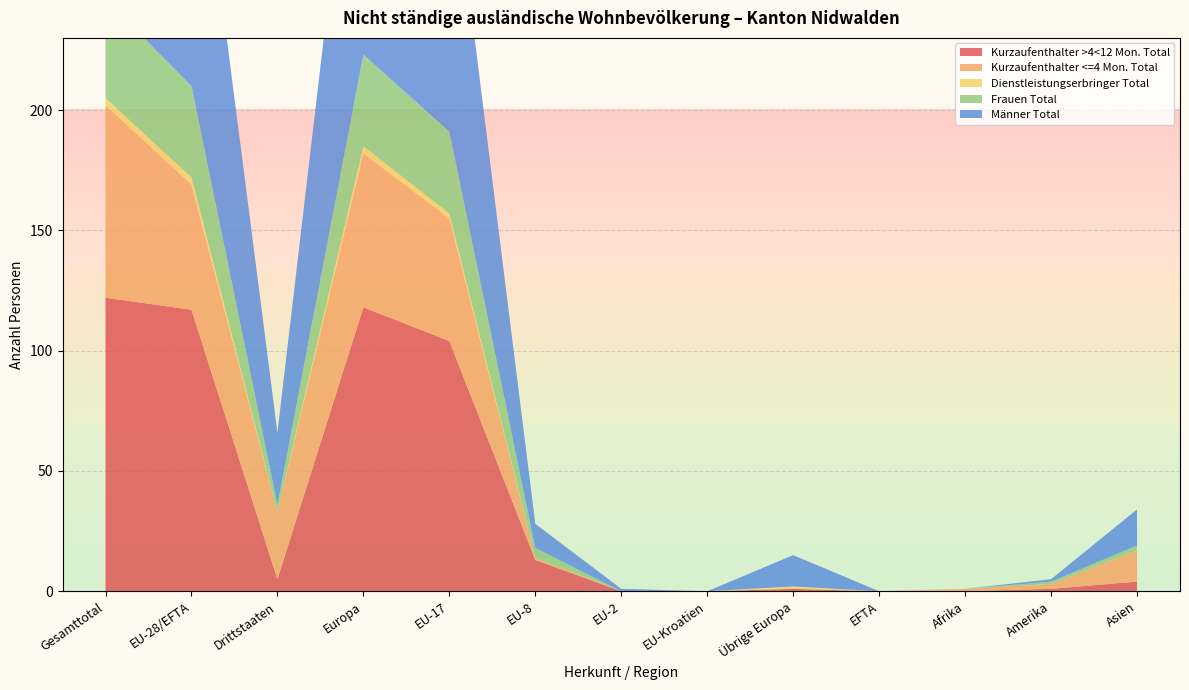

Reading left to right, list all the values displayed in this chart.

Kurzaufenthalter >4<12 Mon. Total: Gesamttotal=122	EU-28/EFTA=117	Drittstaaten=5	Europa=118	EU-17=104	EU-8=13	EU-2=0	EU-Kroatien=0	Übrige Europa=1	EFTA=0	Afrika=0	Amerika=1	Asien=4
Kurzaufenthalter <=4 Mon. Total: Gesamttotal=80	EU-28/EFTA=52	Drittstaaten=28	Europa=64	EU-17=51	EU-8=1	EU-2=0	EU-Kroatien=0	Übrige Europa=0	EFTA=0	Afrika=1	Amerika=2	Asien=13
Dienstleistungserbringer Total: Gesamttotal=3	EU-28/EFTA=3	Drittstaaten=0	Europa=3	EU-17=2	EU-8=0	EU-2=0	EU-Kroatien=0	Übrige Europa=1	EFTA=0	Afrika=0	Amerika=0	Asien=0
Frauen Total: Gesamttotal=41	EU-28/EFTA=38	Drittstaaten=3	Europa=38	EU-17=34	EU-8=4	EU-2=0	EU-Kroatien=0	Übrige Europa=0	EFTA=0	Afrika=0	Amerika=1	Asien=2
Männer Total: Gesamttotal=164	EU-28/EFTA=134	Drittstaaten=30	Europa=147	EU-17=123	EU-8=10	EU-2=1	EU-Kroatien=0	Übrige Europa=13	EFTA=0	Afrika=0	Amerika=1	Asien=15